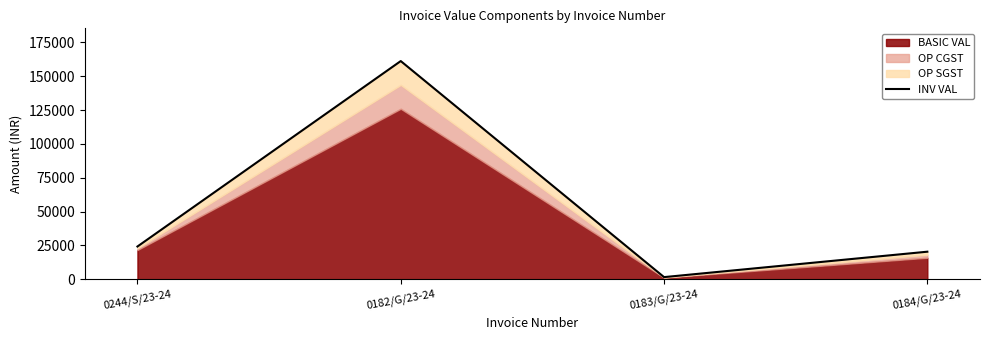

Reading left to right, what are all the values shown in this chart?

0244/S/23-24=24192.0	0182/G/23-24=161216.0	0183/G/23-24=1577.5	0184/G/23-24=20359.2